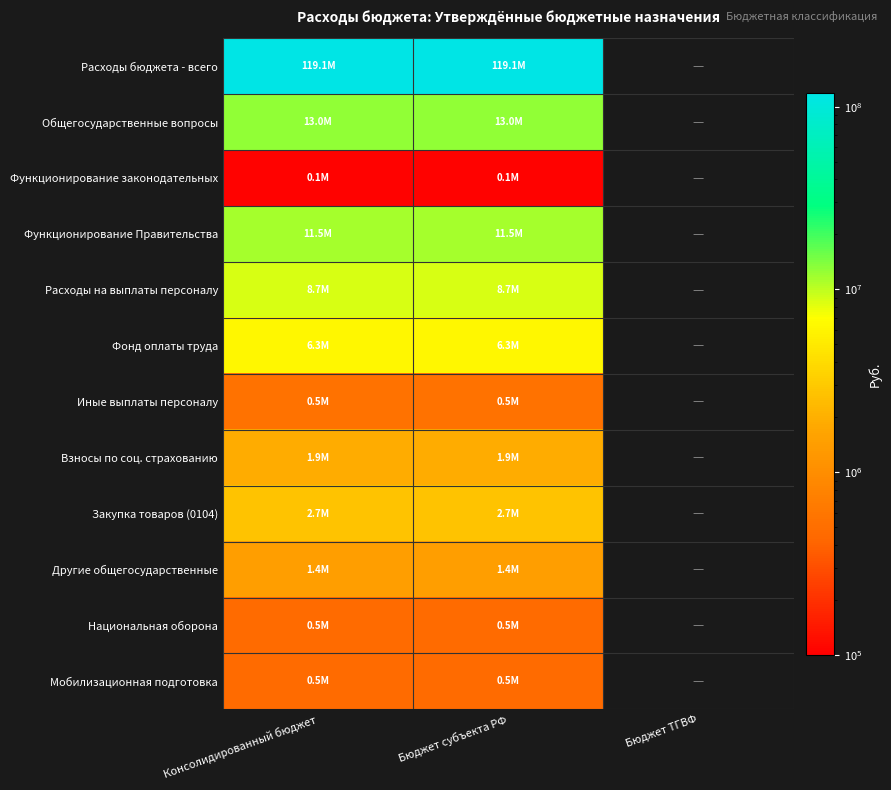

List the series in order of their peak value, lowest first.

Функционирование законодательных, Национальная оборона, Мобилизационная подготовка, Иные выплаты персоналу, Другие общегосударственные, Взносы по соц. страхованию, Закупка товаров (0104), Фонд оплаты труда, Расходы на выплаты персоналу, Функционирование Правительства, Общегосударственные вопросы, Расходы бюджета - всего